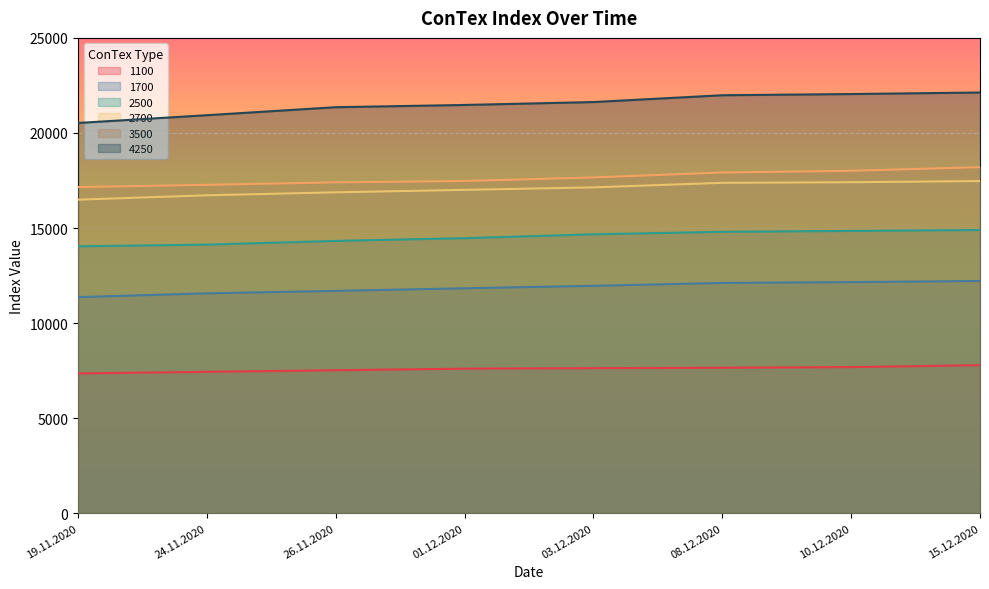

True or false: 1700 and 2500 intersect in this chart.

False